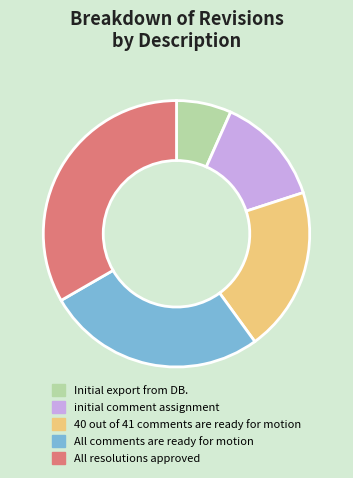

How many segments does this pie chart have?

5